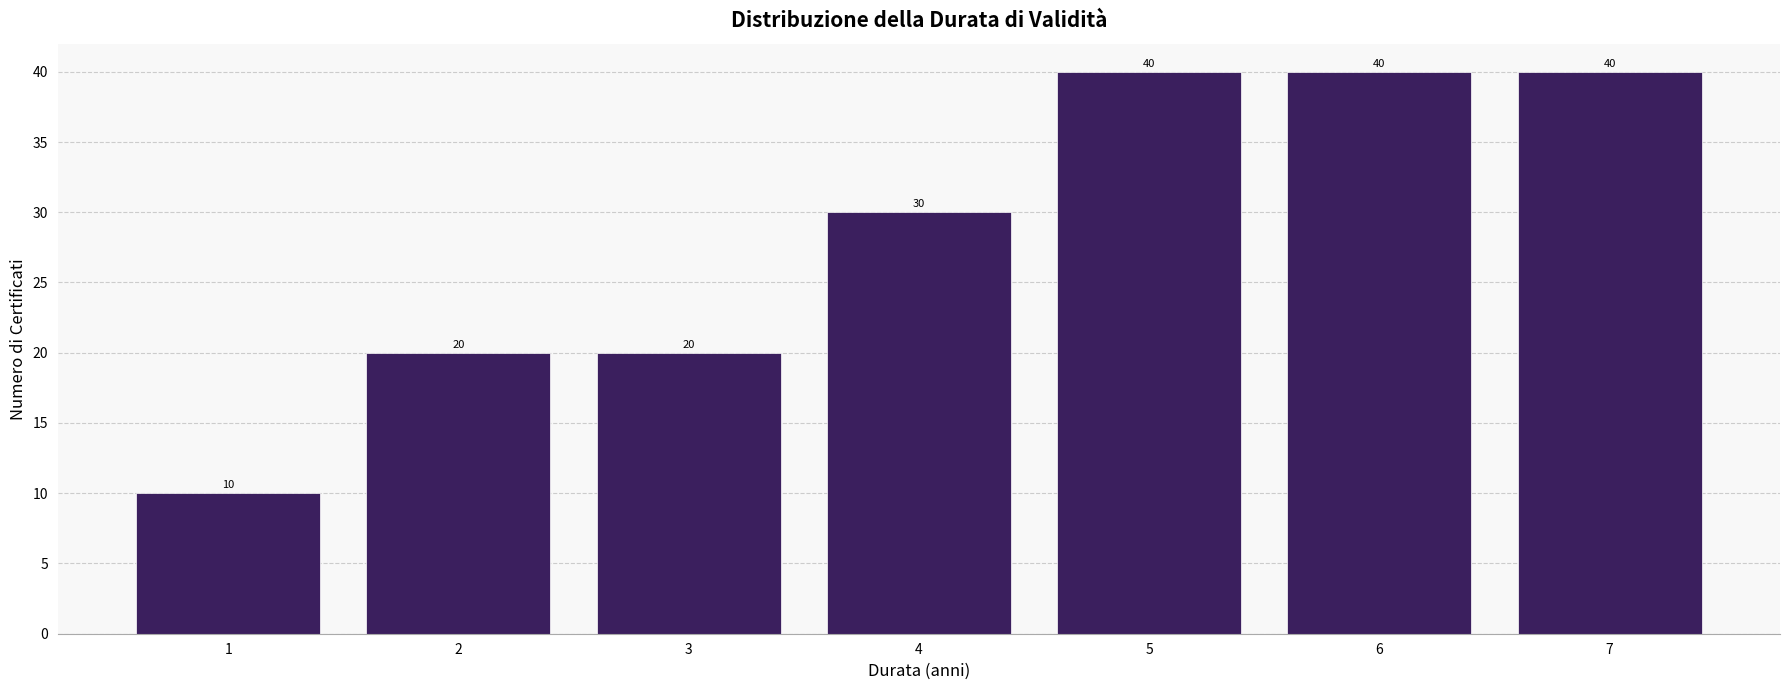

Reading left to right, what are all the values shown in this chart?

1=10	2=20	3=20	4=30	5=40	6=40	7=40